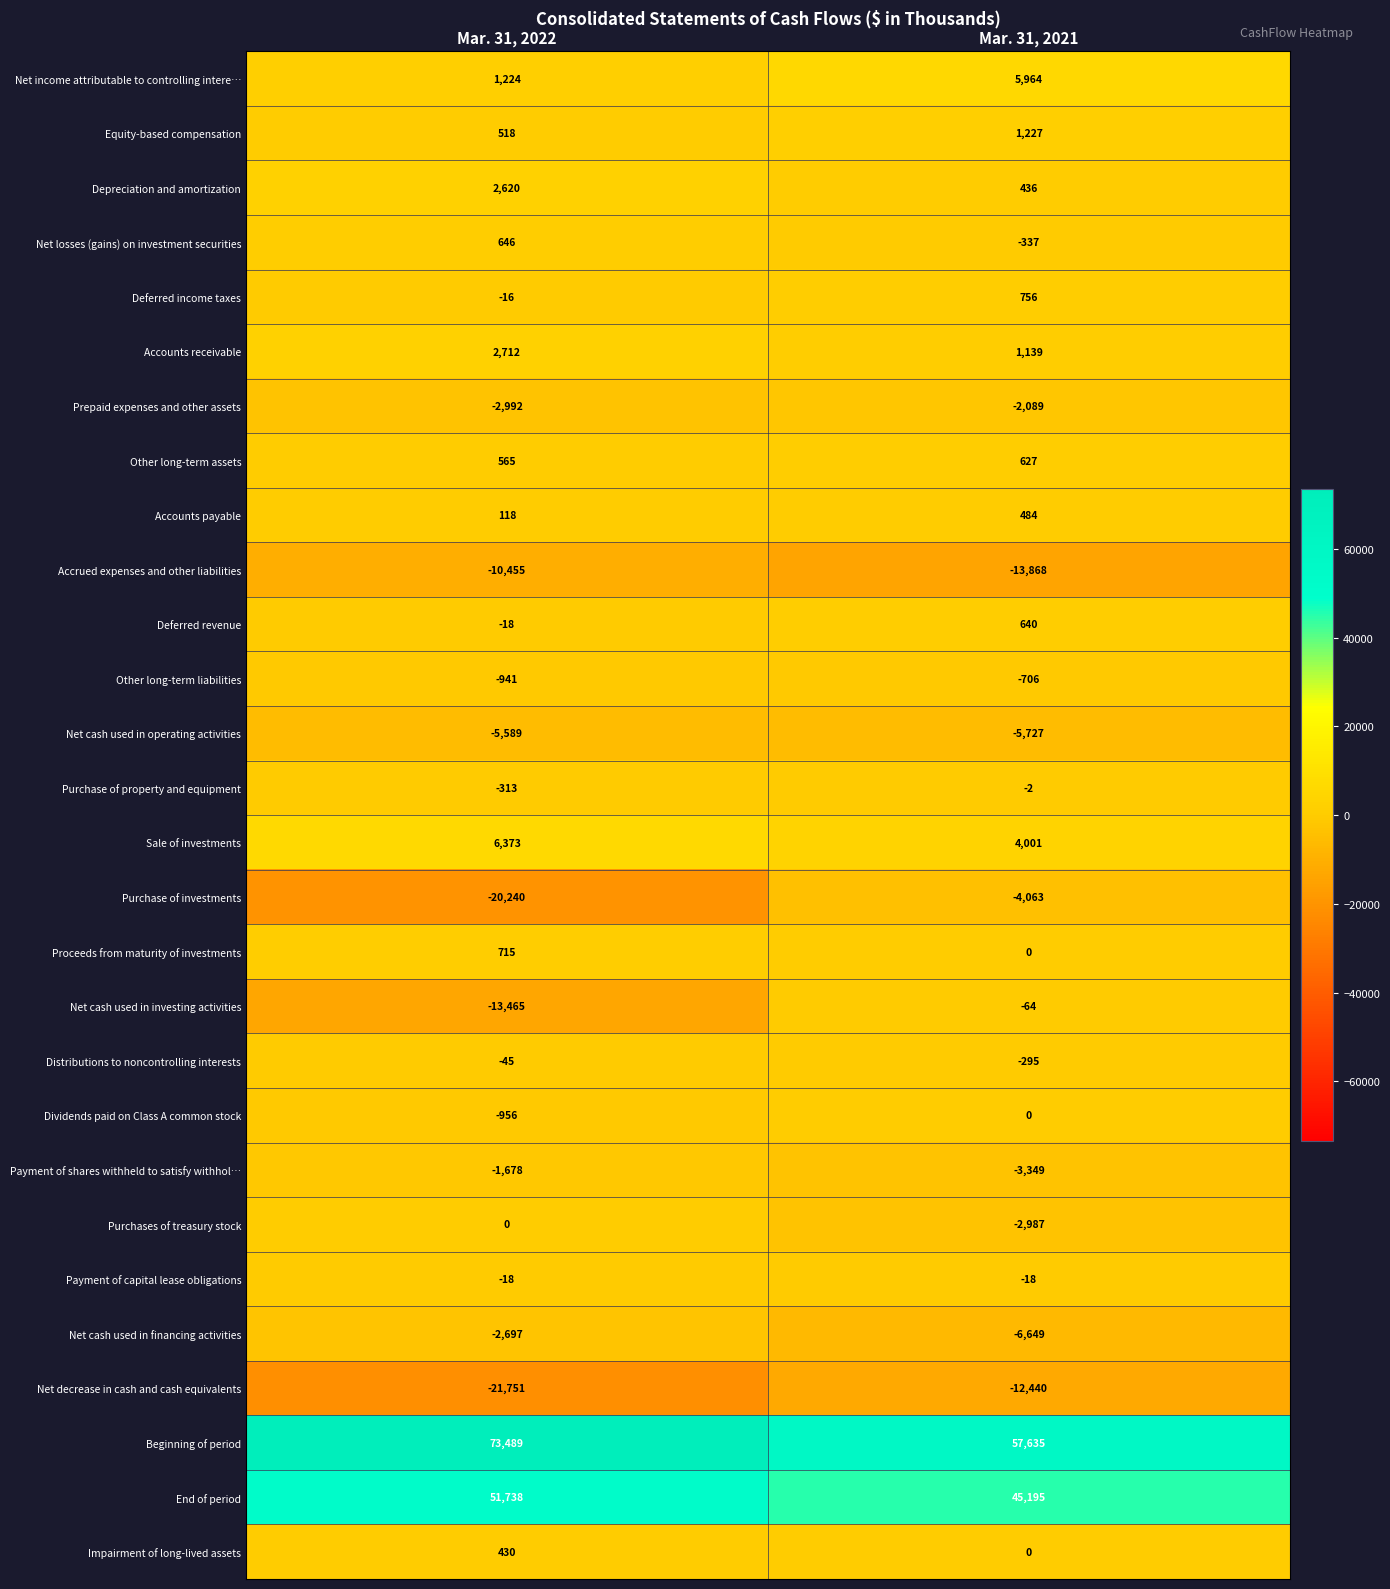

Which series has the widest spread of values?

Purchase of investments